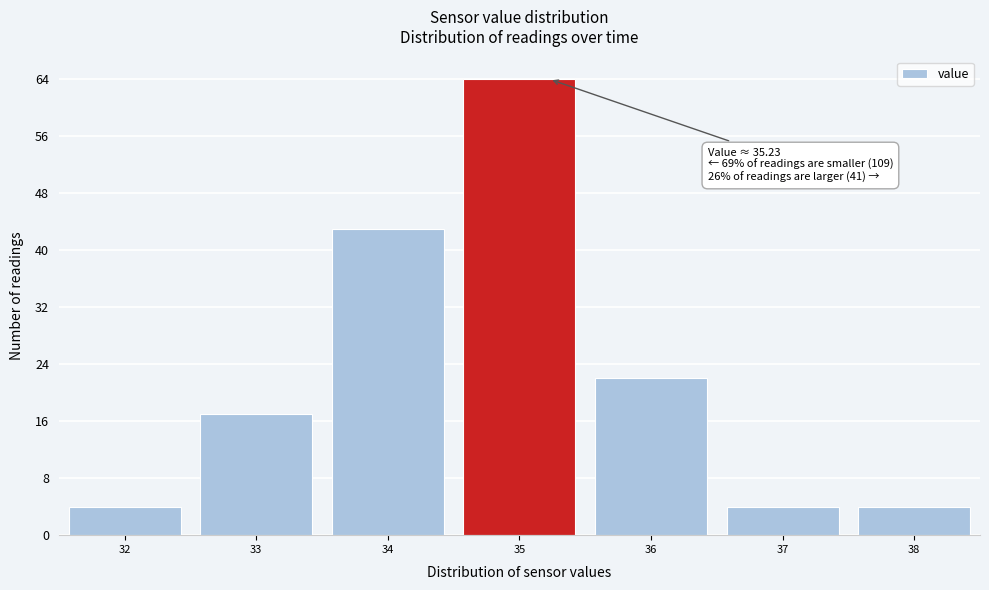

Over which range of the x-axis is the bar tallest?

34.5 to 35.5